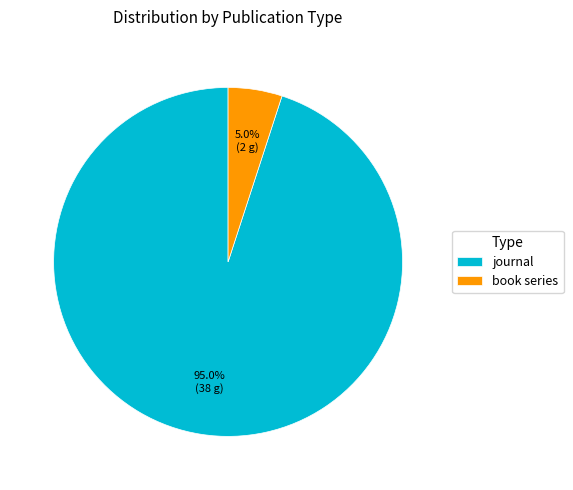

Is journal the majority of the pie?

Yes